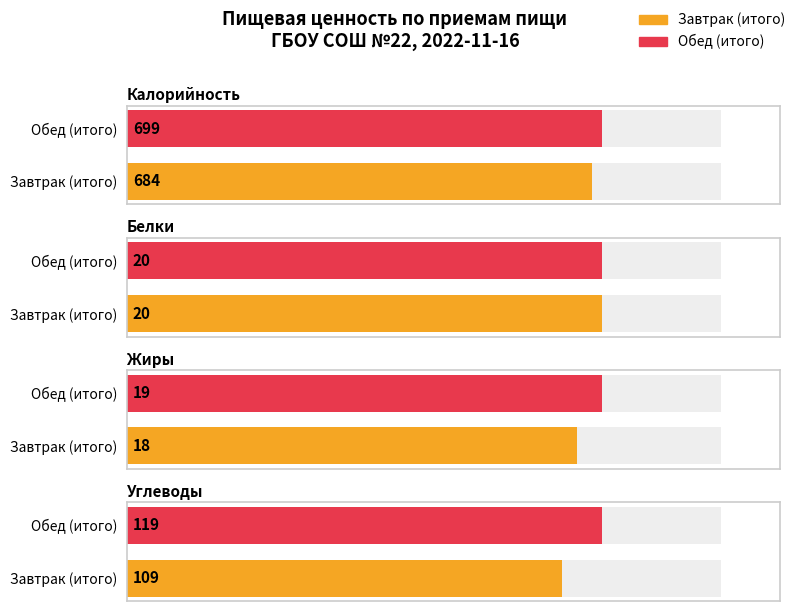

Rank the series by their maximum value, from lowest to highest.

Жиры, Белки, Углеводы, Калорийность